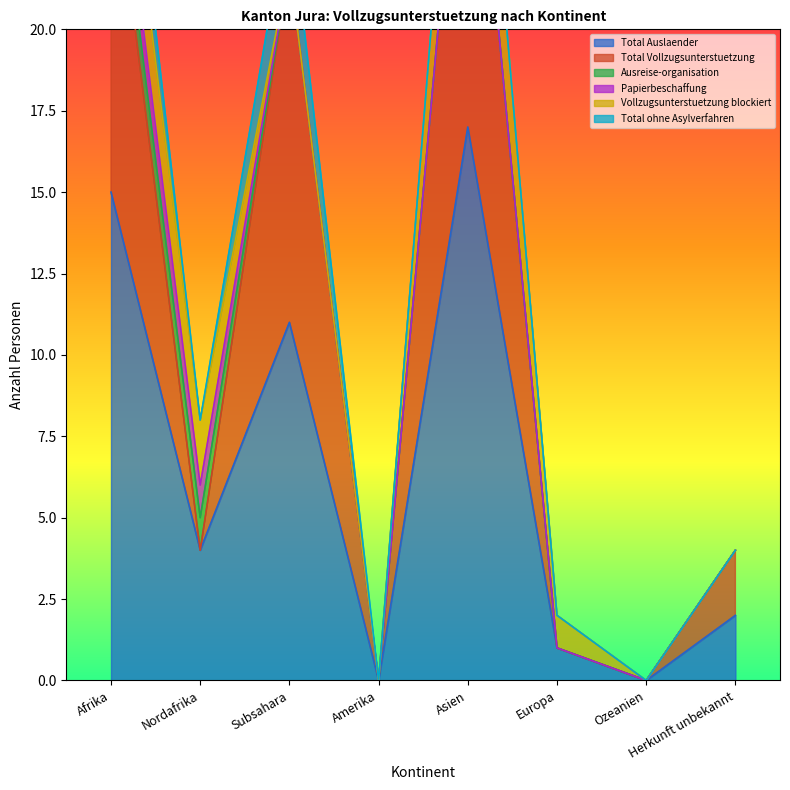

List the series in order of their peak value, highest first.

Total Auslaender, Total Vollzugsunterstuetzung, Vollzugsunterstuetzung blockiert, Total ohne Asylverfahren, Ausreise-organisation, Papierbeschaffung